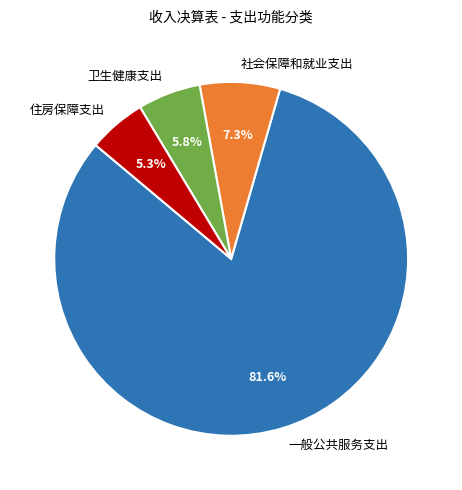

To the nearest percent, what is the difference between the 住房保障支出 and 一般公共服务支出 slice percentages?

76%